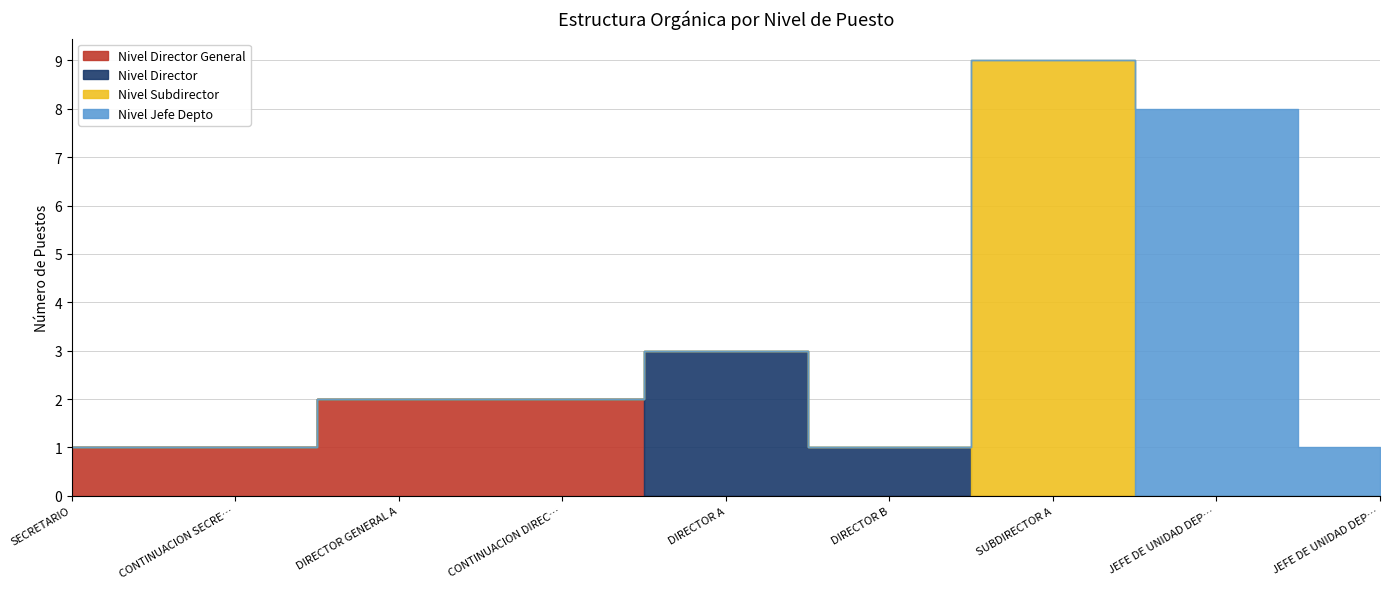

True or false: Nivel Director has a value of 0 at JEFE DE UNIDAD DEPARTAMENTAL "A".

True